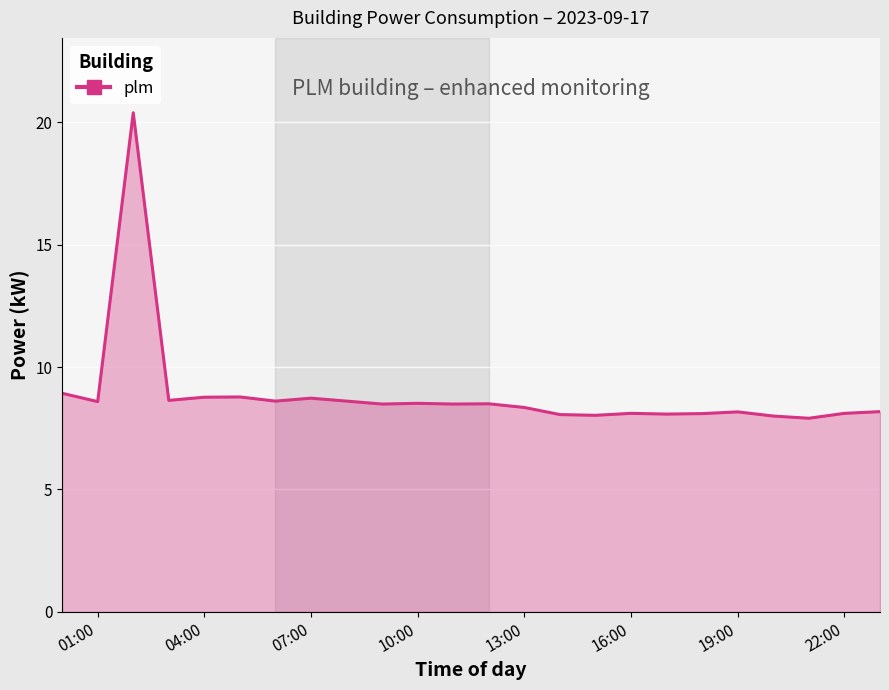

What is the greatest value displayed?

20.4